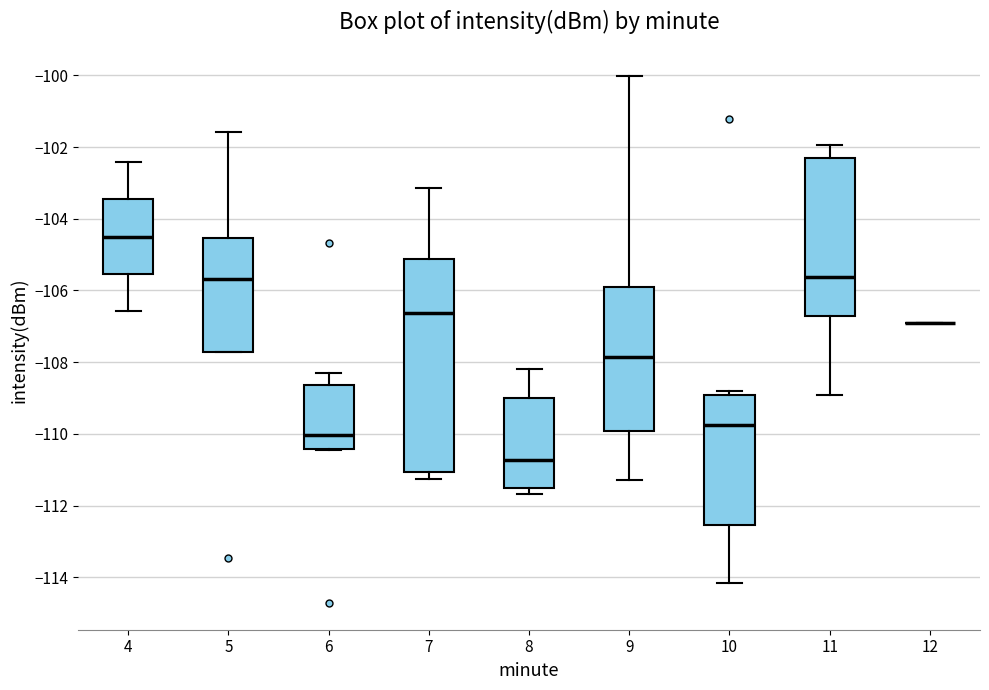

Where is the upper edge of the box at x = 10 on the y-axis? The values are not printed on the chart, so give them approximately, as read against the axis.

-109.0